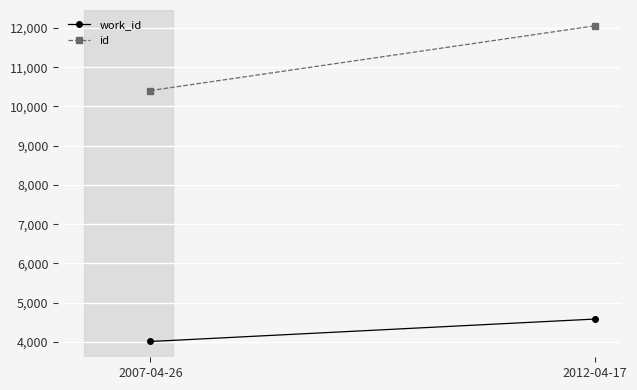

What are all the series names shown in the legend?

work_id, id